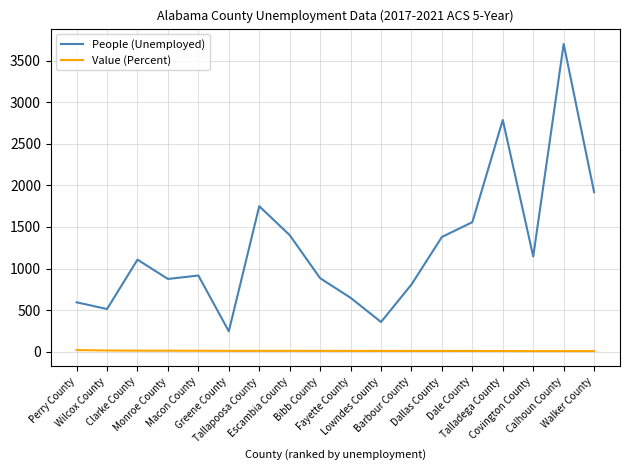

What are all the series names shown in the legend?

People (Unemployed), Value (Percent)